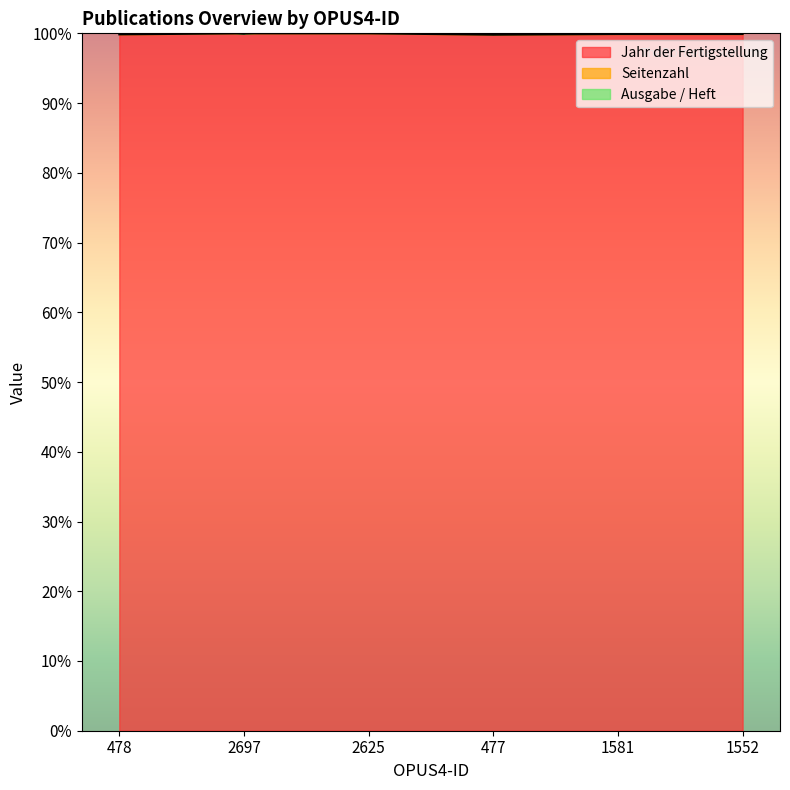

What is the label of the 1st point from the right?

1552